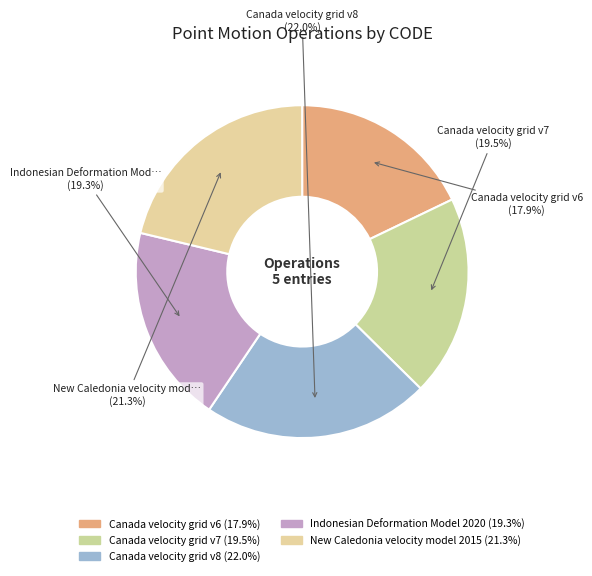

How many segments does this pie chart have?

5